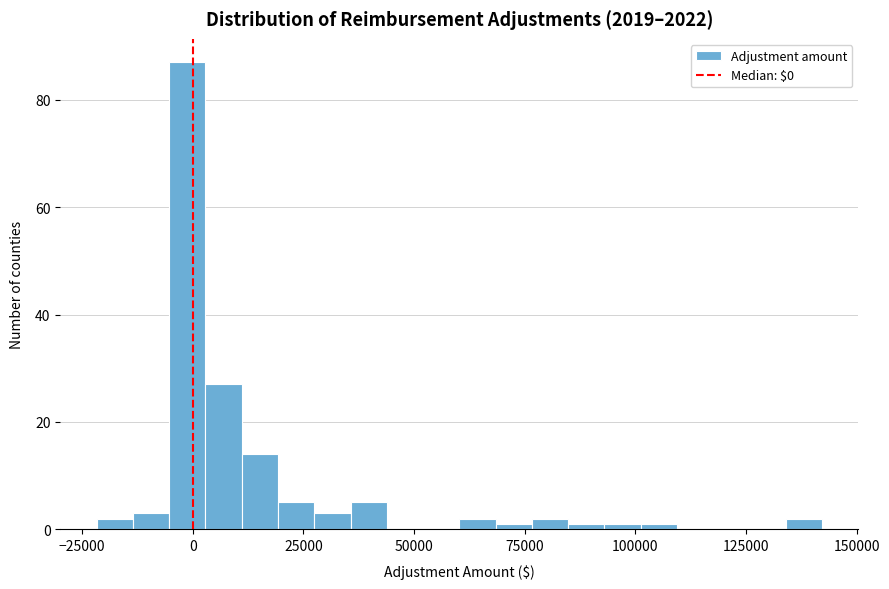

Read against the x-axis, roughly where is the centre of the tallest bar?

0